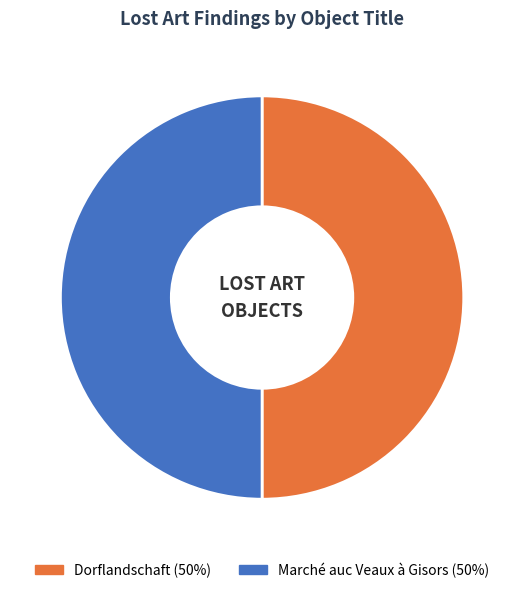

Is the sum of Dorflandschaft and Marché auc Veaux à Gisors greater than half?

Yes